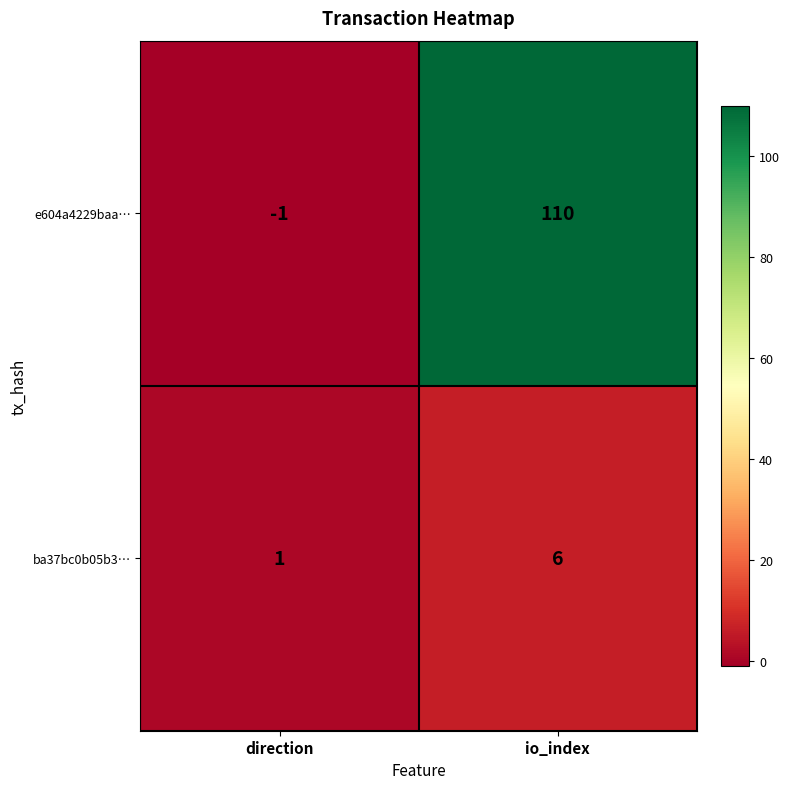

What is the difference between the e604a4229baa… values at direction and io_index?

111